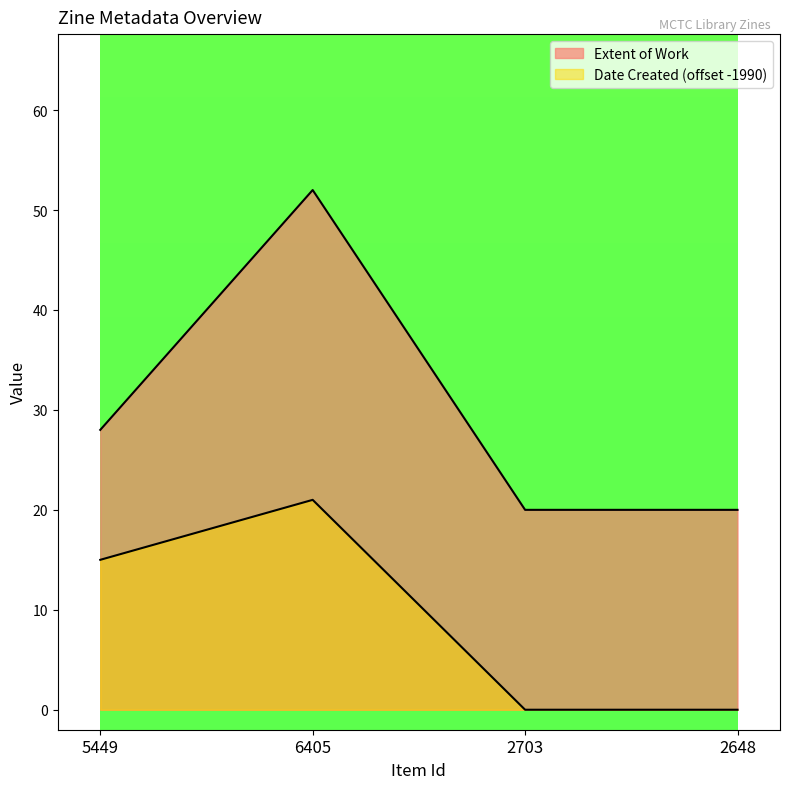

What position from the left is 5449?

1